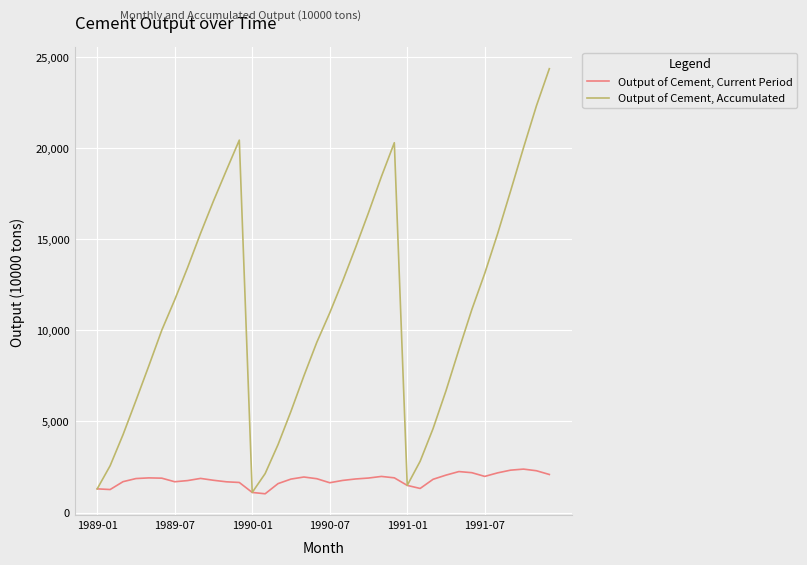

How many series are shown in this chart?

2